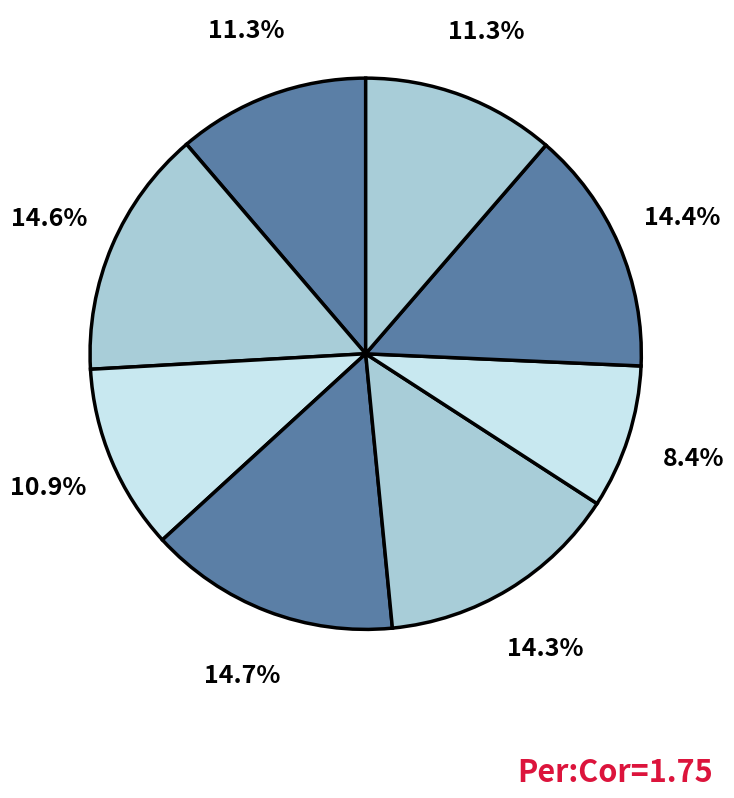

How many segments does this pie chart have?

8